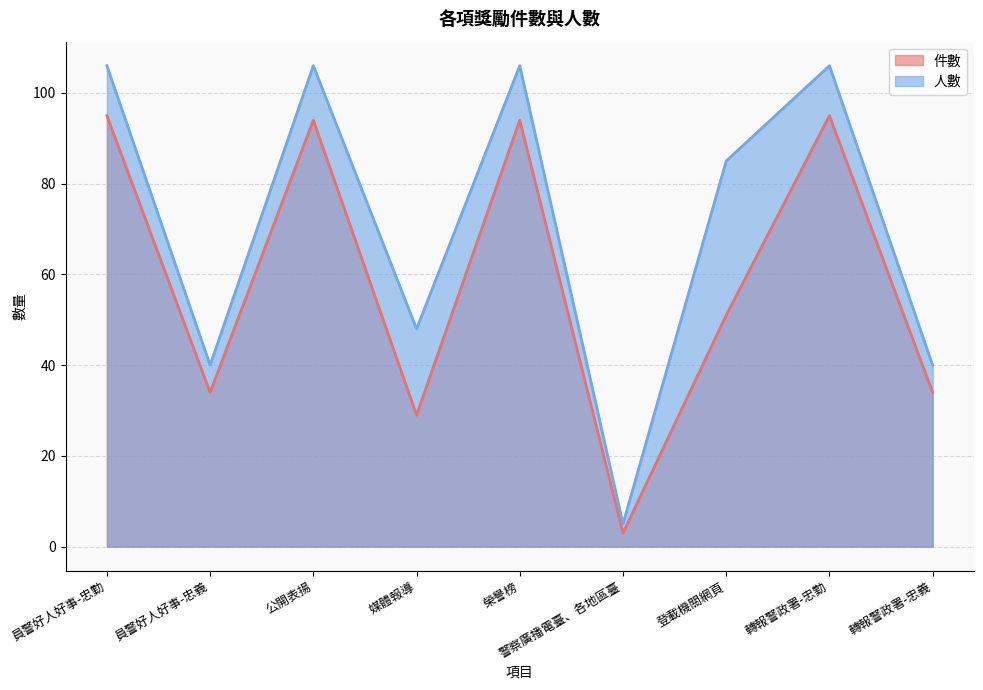

At 員警好人好事-忠義, list the series in order from largest to smallest.

人數, 件數